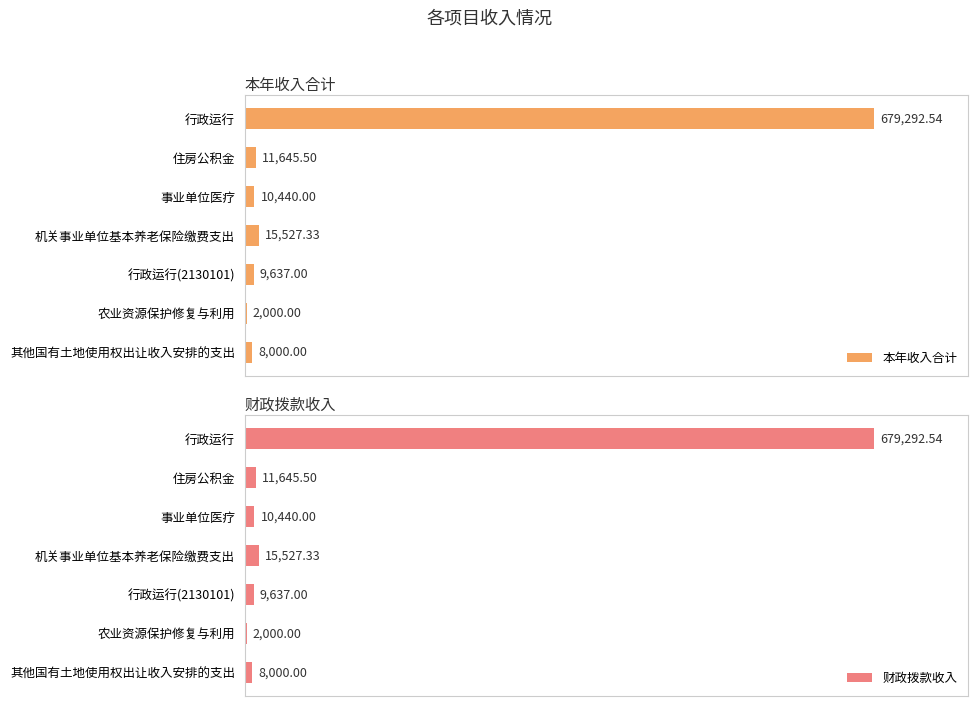

Rank the series at 600000 from highest to lowest value.

本年收入合计, 财政拨款收入